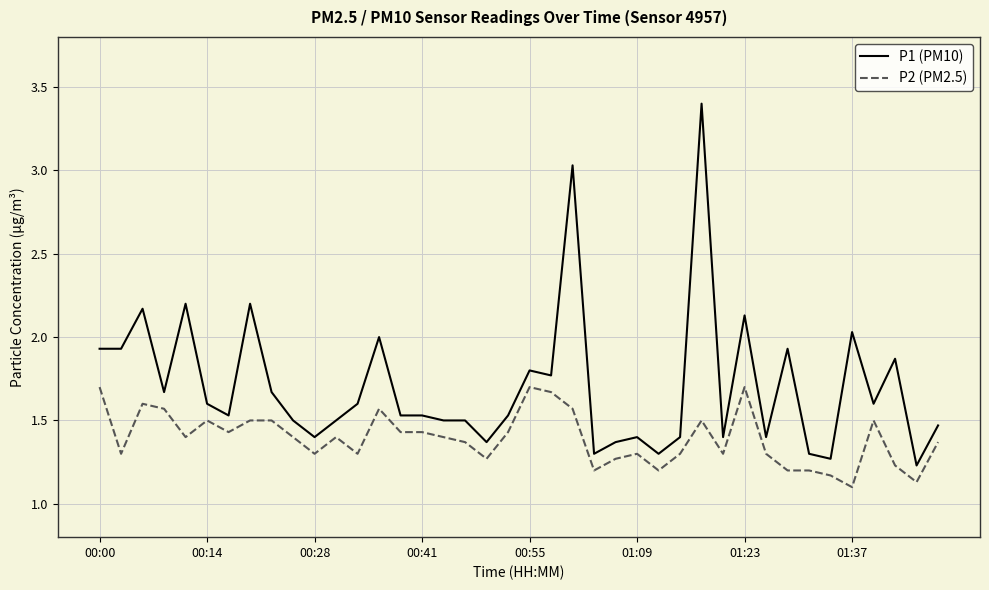

What is the difference between the second highest and minimum values in the P2 (PM2.5) series?

0.6